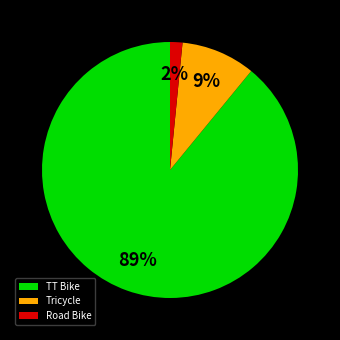

Count the number of slices in the pie.

3